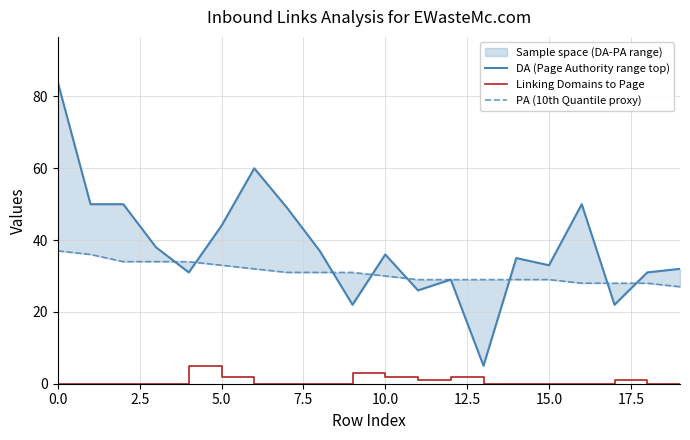

The Linking Domains to Page series shows 0 at 14. True or false?

True